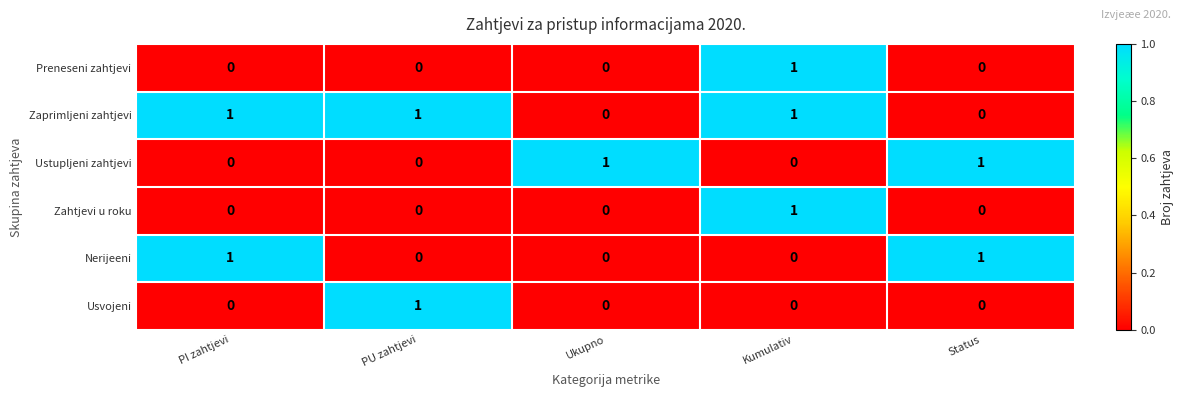

True or false: Nerijeeni has a value of 0 at Kumulativ.

True